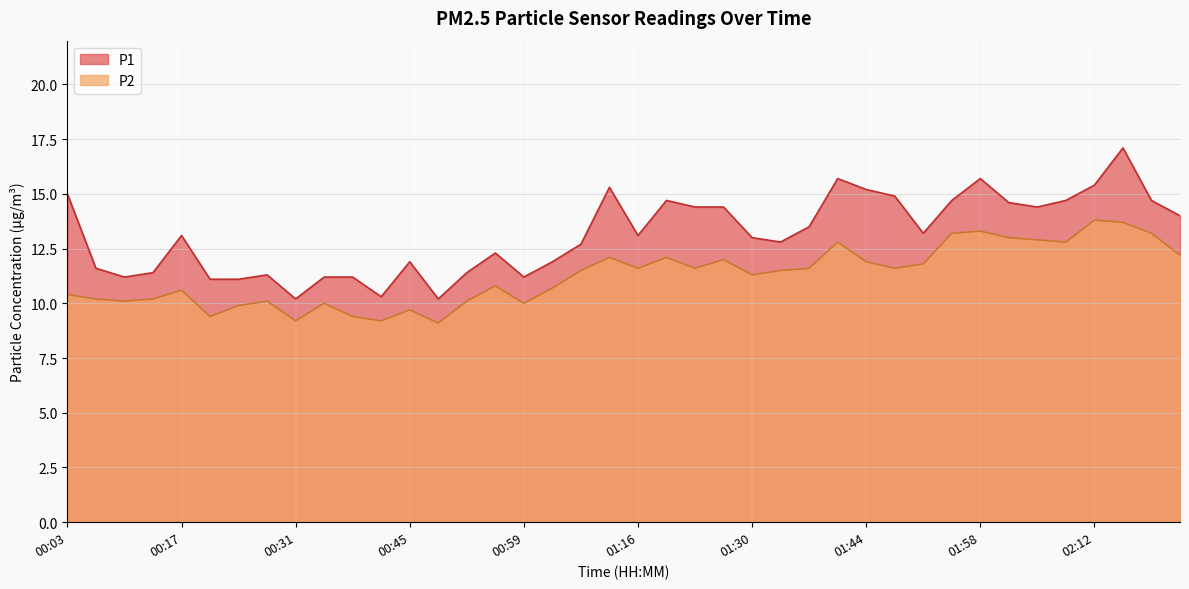

List the labels in order of P2 value, smallest first.

00:48, 00:31, 00:42, 00:20, 00:38, 00:45, 00:24, 00:35, 00:59, 00:10, 00:28, 00:52, 00:07, 00:14, 00:03, 00:17, 01:06, 00:55, 01:30, 01:09, 01:34, 01:16, 01:23, 01:37, 01:48, 01:51, 01:44, 01:27, 01:13, 01:20, 02:23, 01:41, 02:09, 02:05, 02:02, 01:55, 02:19, 01:58, 02:16, 02:12